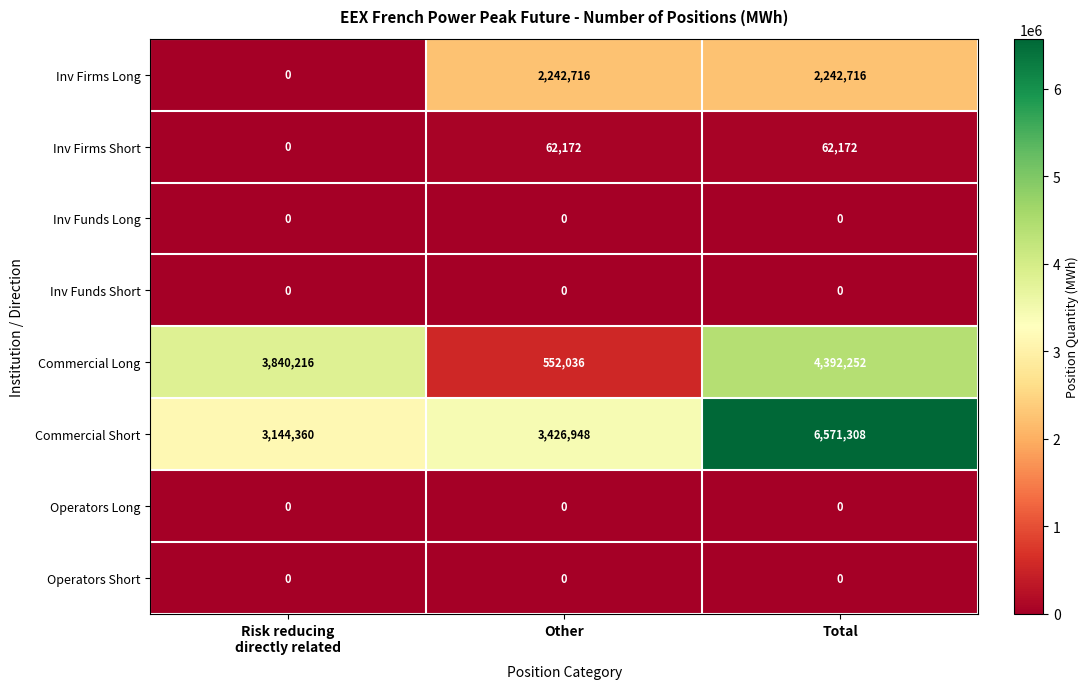

What is the spread (max minus min) of values at Other?

3426948